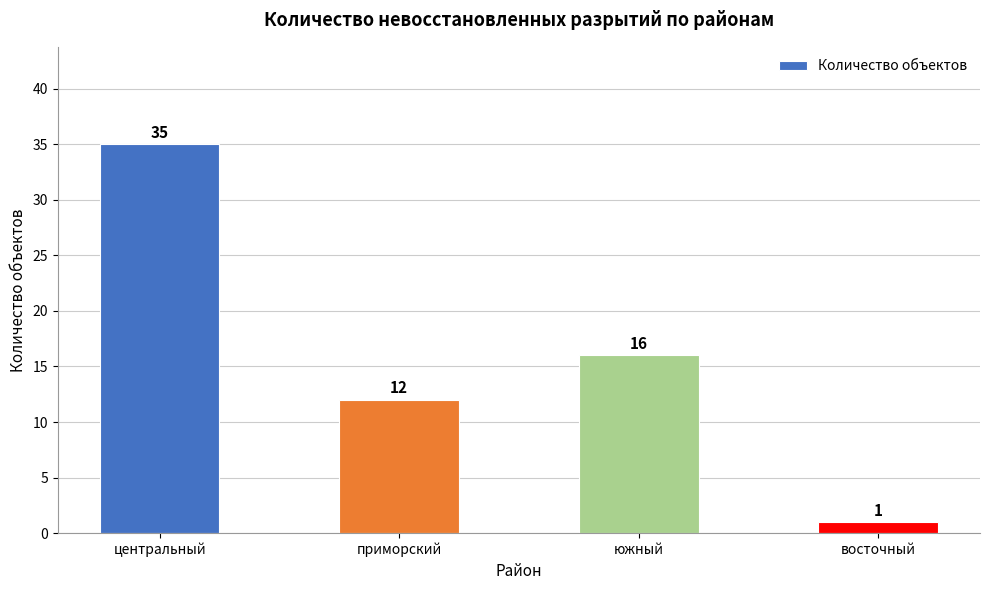

Is it true that the value at приморский is 12?

True